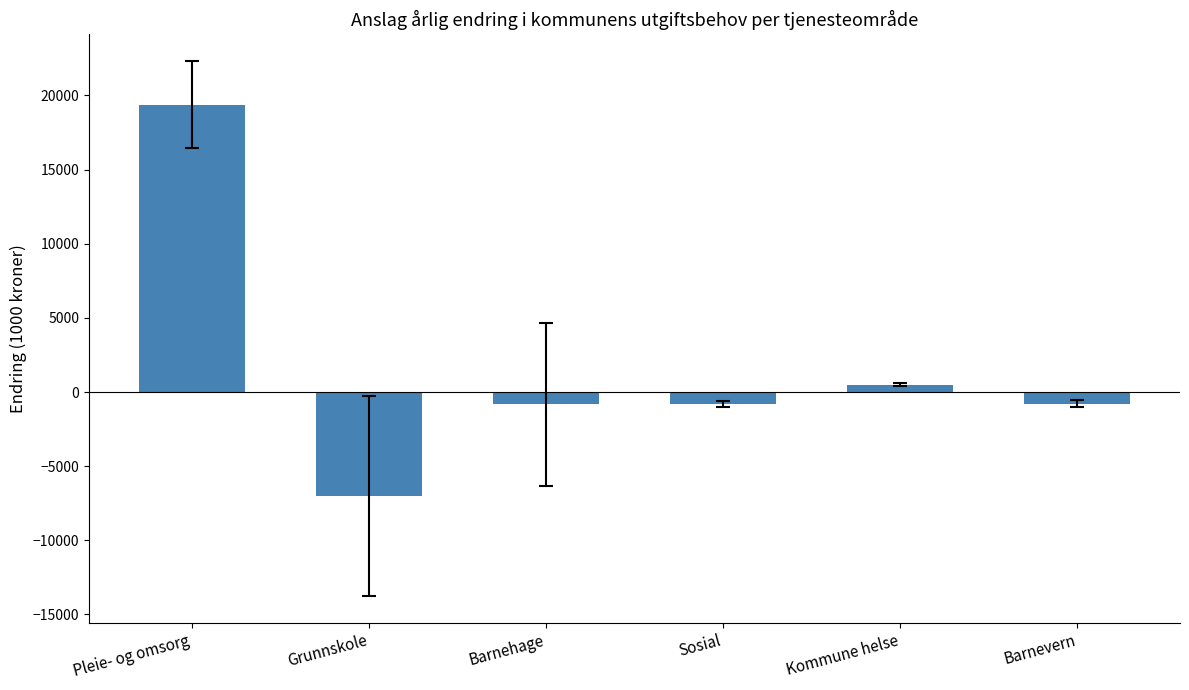

At which label does the data first exceed -777?

Pleie- og omsorg